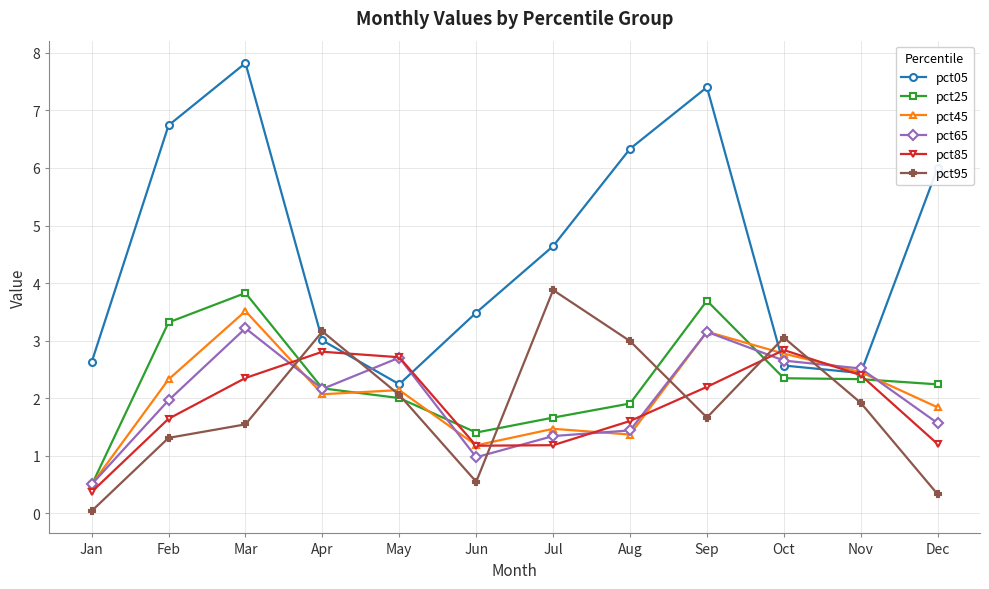

What is the difference between the second highest and minimum values in the pct25 series?

3.2